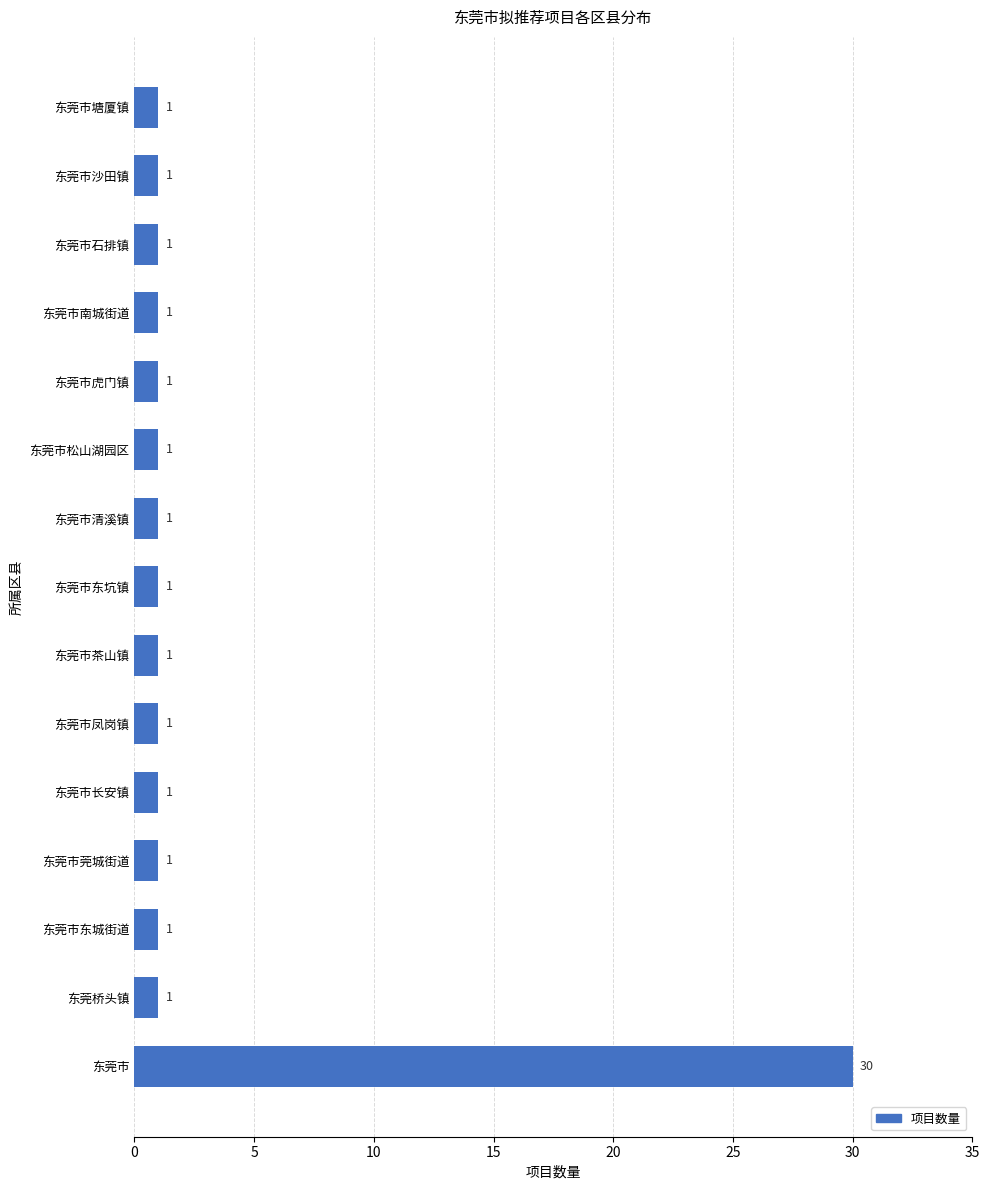

What is the average value?

3